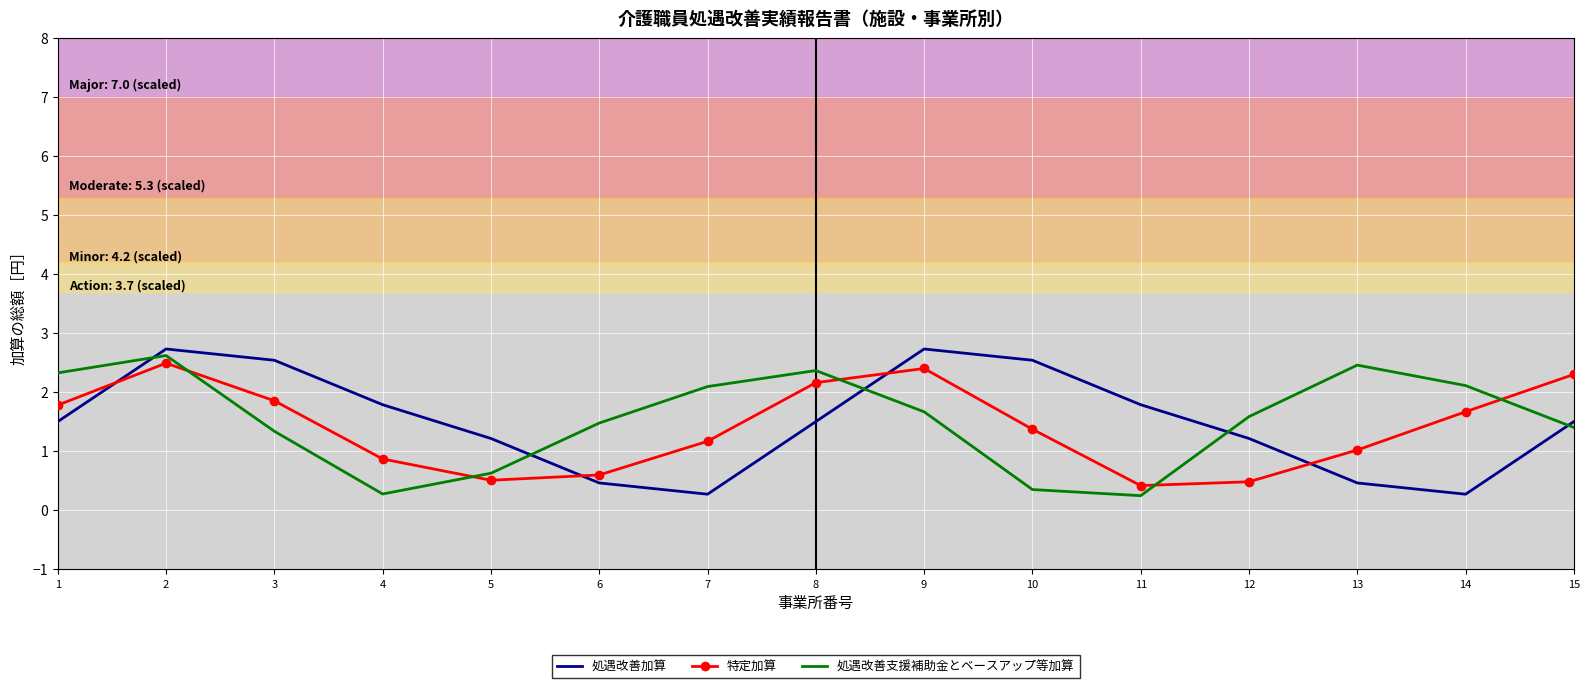

True or false: 処遇改善支援補助金とベースアップ等加算 has more than 0 points higher than both neighbors.

True